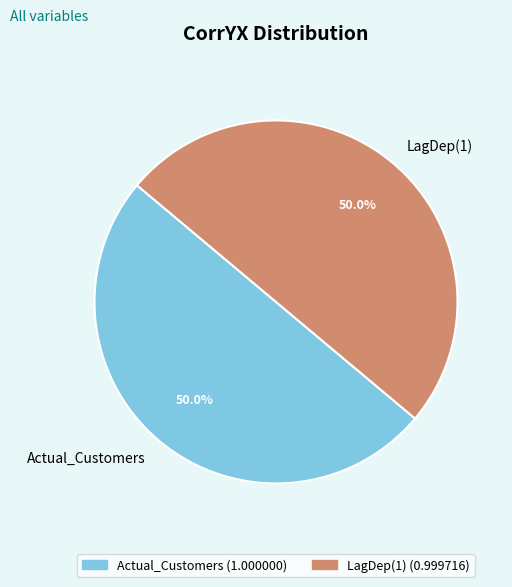

Do Actual_Customers and LagDep(1) together represent more than half of the pie?

Yes